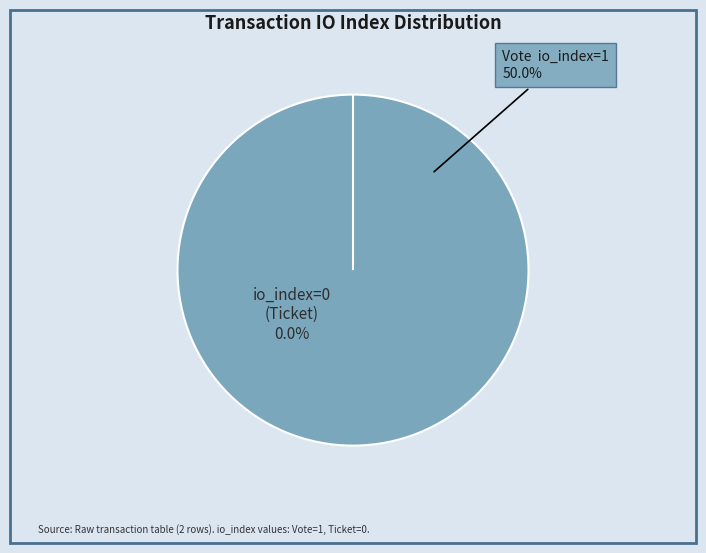

To the nearest percent, what is the difference between the largest and smallest slice percentages?

100%